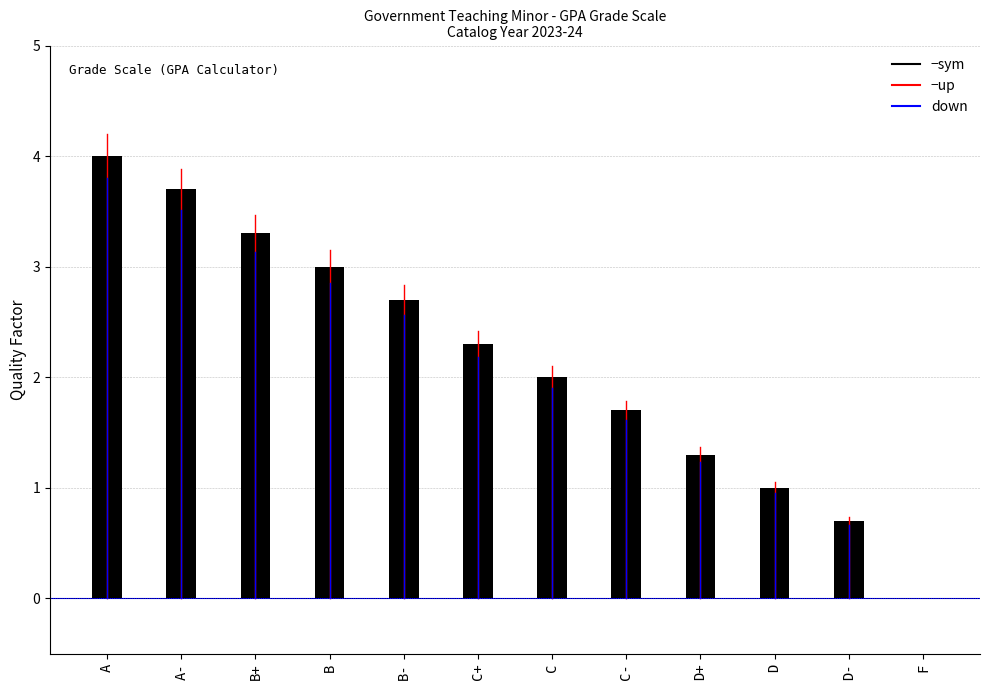

What is the sum of the values at D+ and A?

5.3